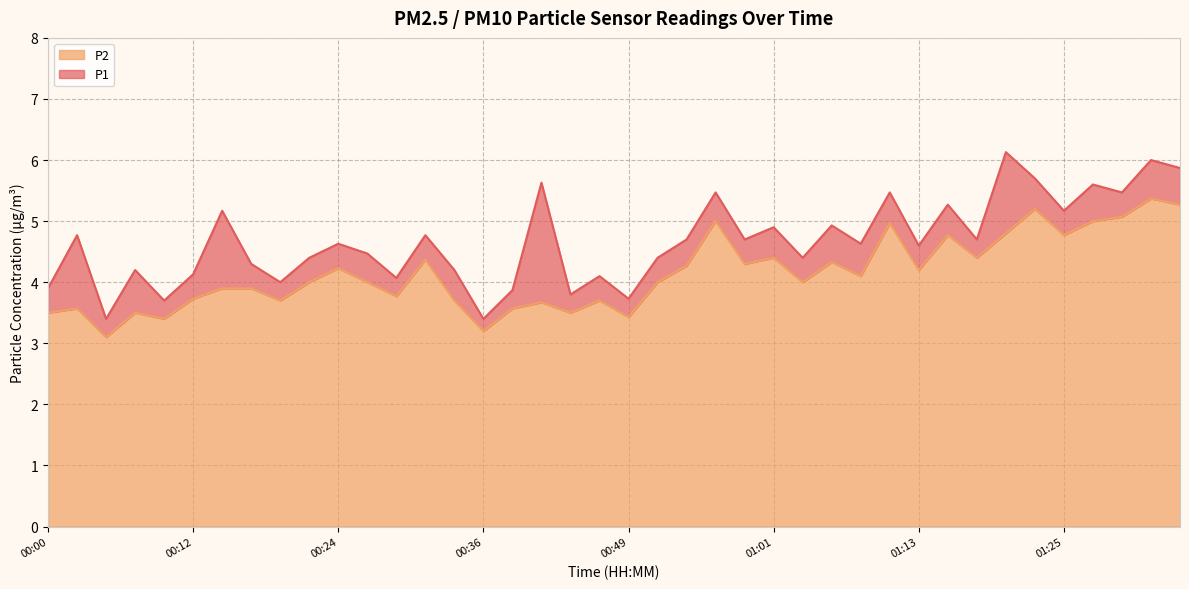

True or false: P1 has a value of 2.8 at 01:08.

False